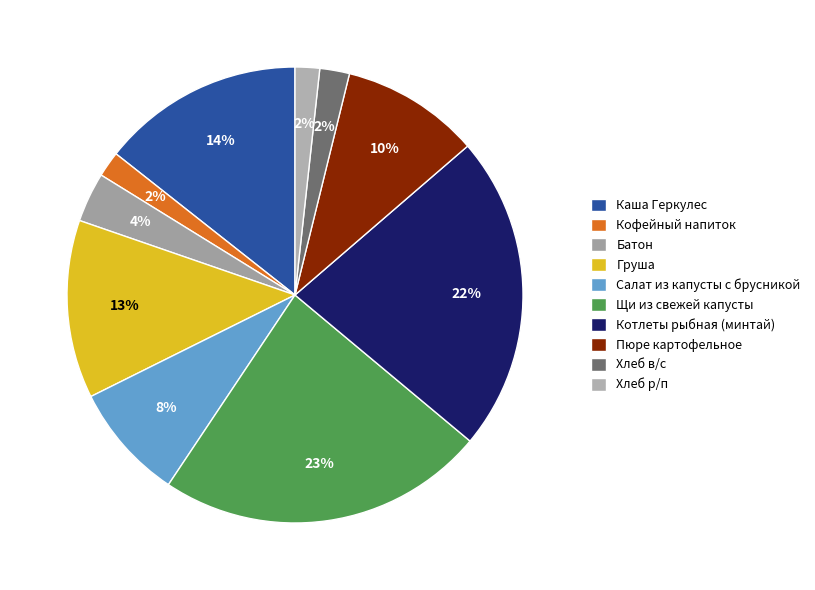

Which category has the smallest portion of the pie?

Хлеб р/п